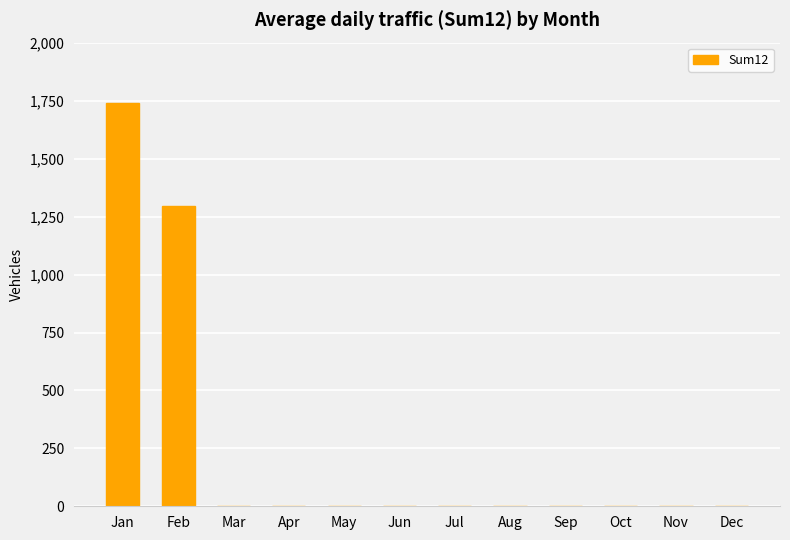

At which label is the value closest to 870?

Feb